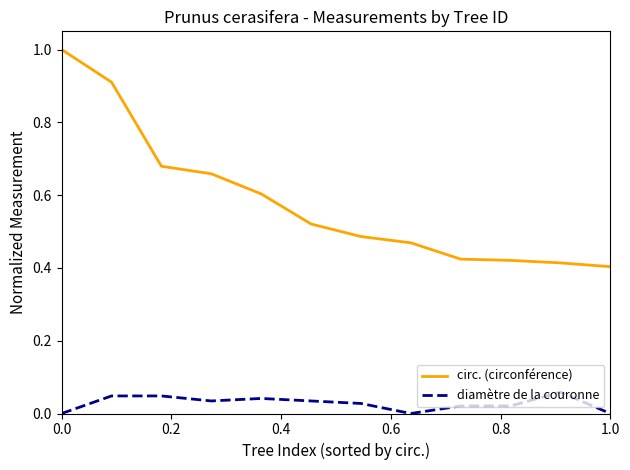

List the series in order of their overall mean, highest first.

circ. (circonférence), diamètre de la couronne